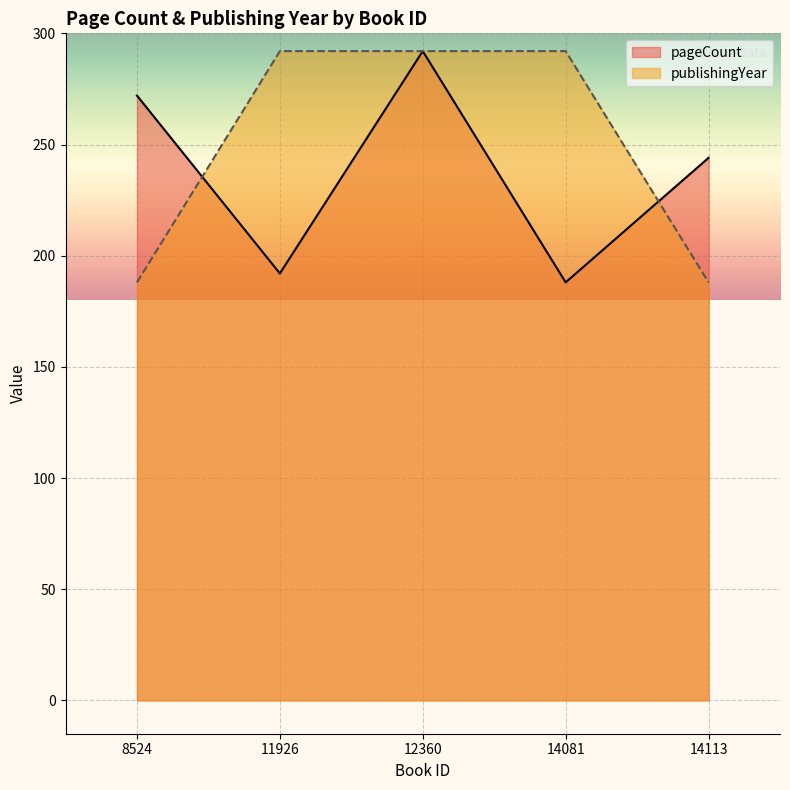

Reading left to right, what are all the values shown in this chart?

pageCount: 8524=272	11926=192	12360=292	14081=188	14113=244
publishingYear: 8524=188	11926=292	12360=292	14081=292	14113=188